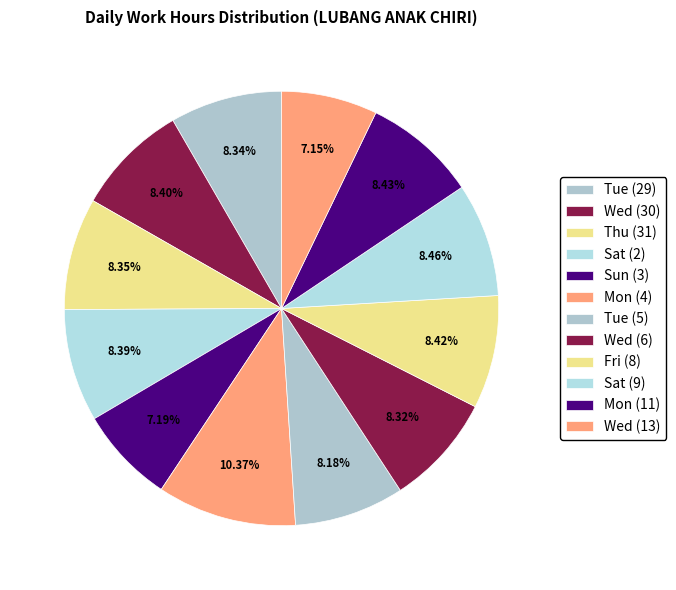

What percentage is the Fri (8) slice, to the nearest percent?

8%